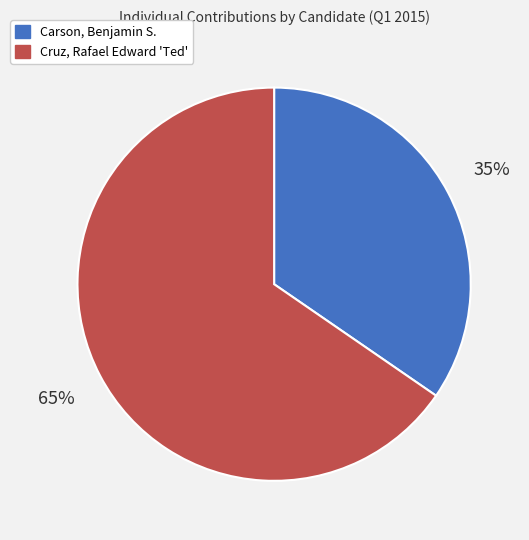

How many segments does this pie chart have?

2